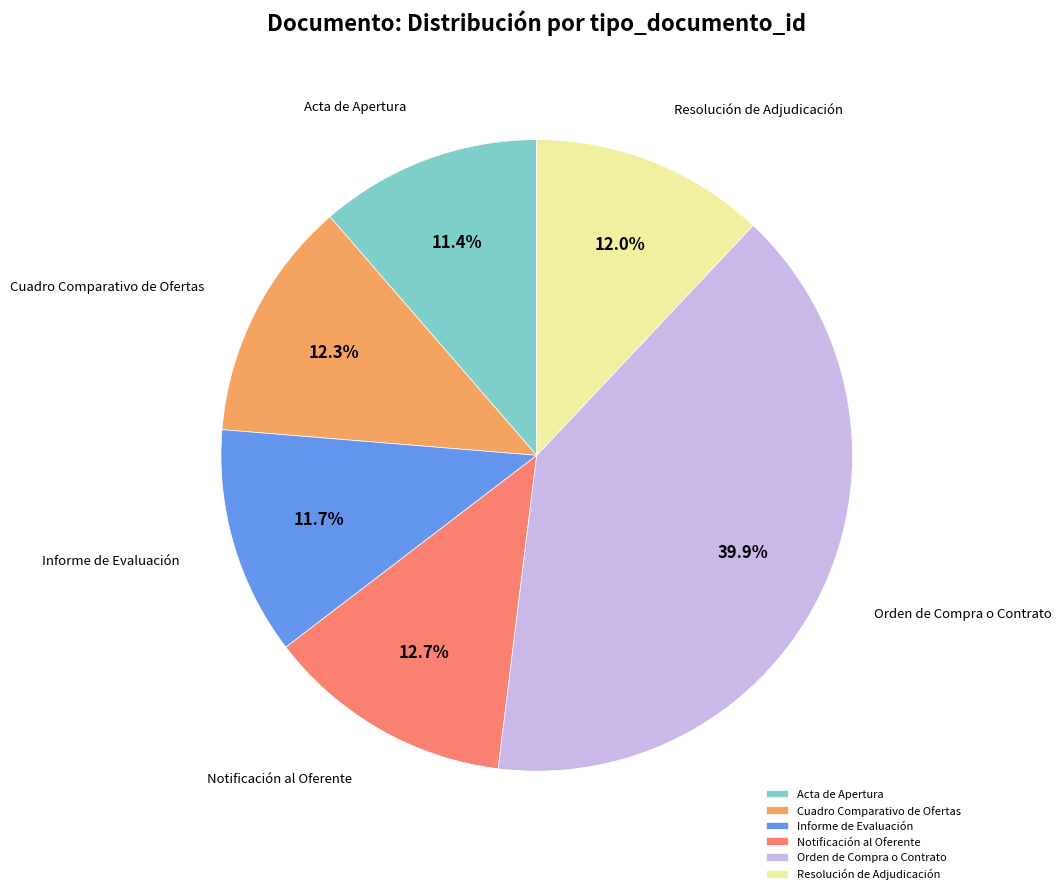

The Resolución de Adjudicación slice represents 12% of the pie. True or false?

True